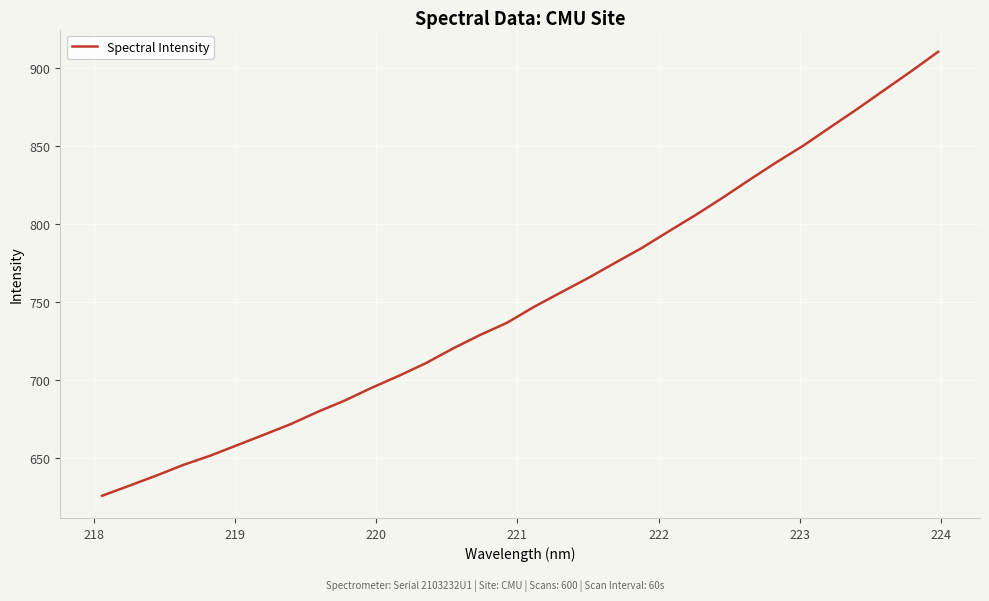

What is the difference between the maximum and minimum values?

284.7